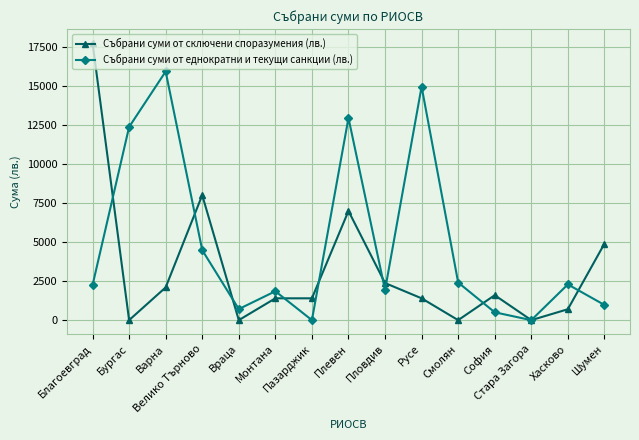

What is the difference between the highest and lowest values at Враца?

709.7